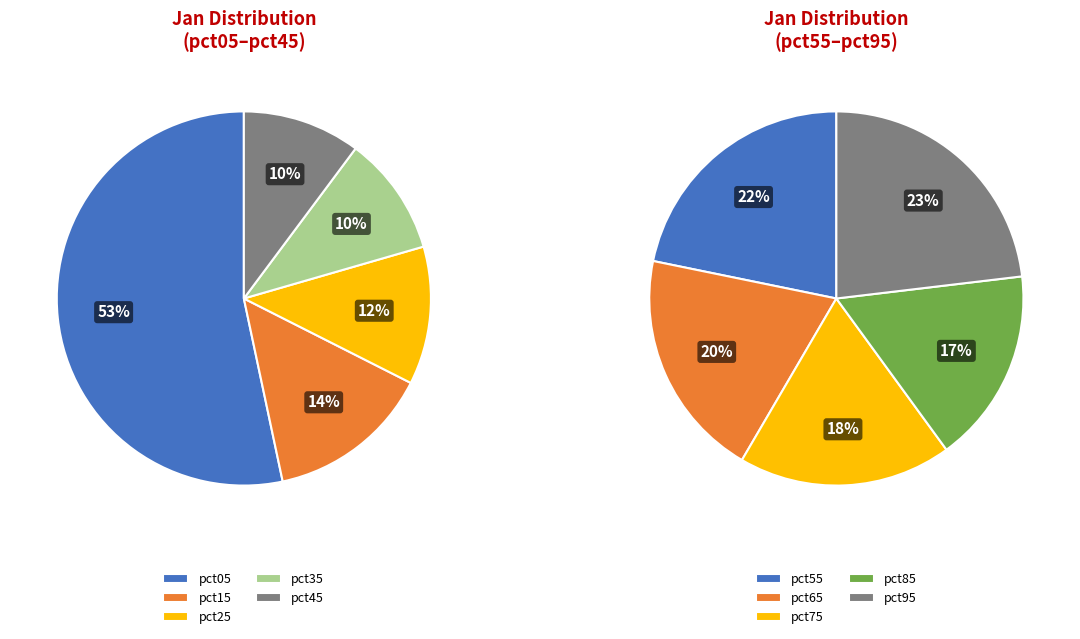

The pct15 slice represents 20% of the pie. True or false?

False